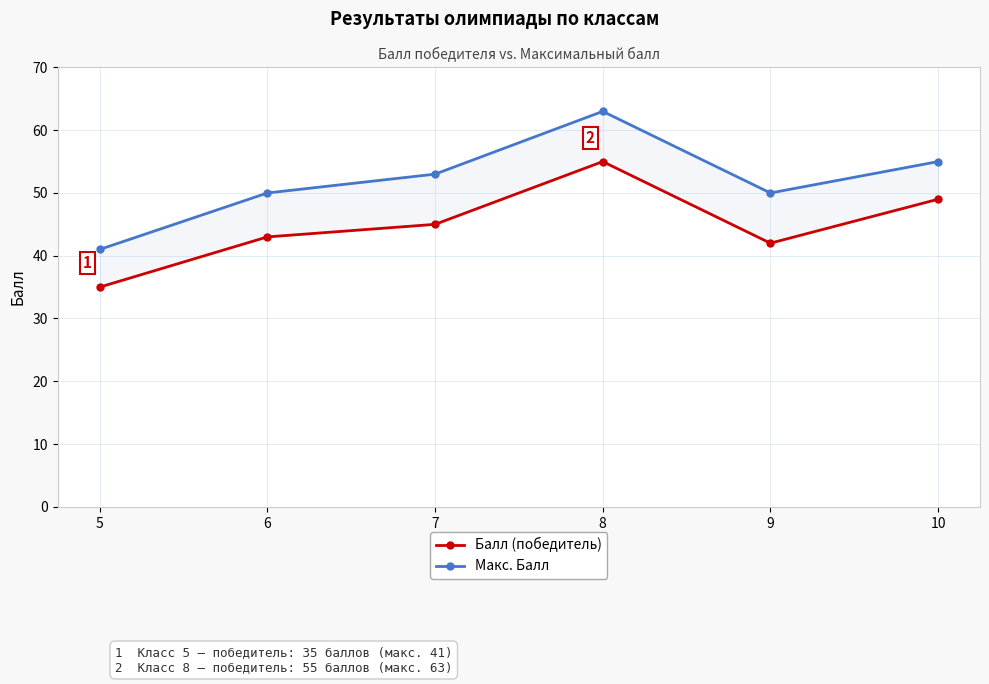

How many values in the Макс. Балл series exceed 53?

2